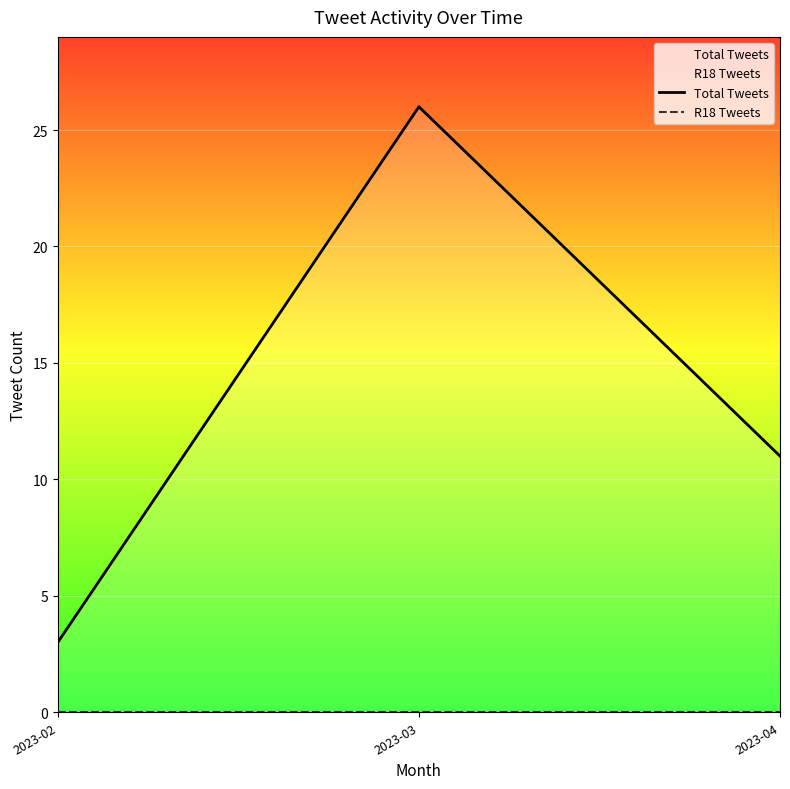

At how many categories does at least one series exceed 9?

2